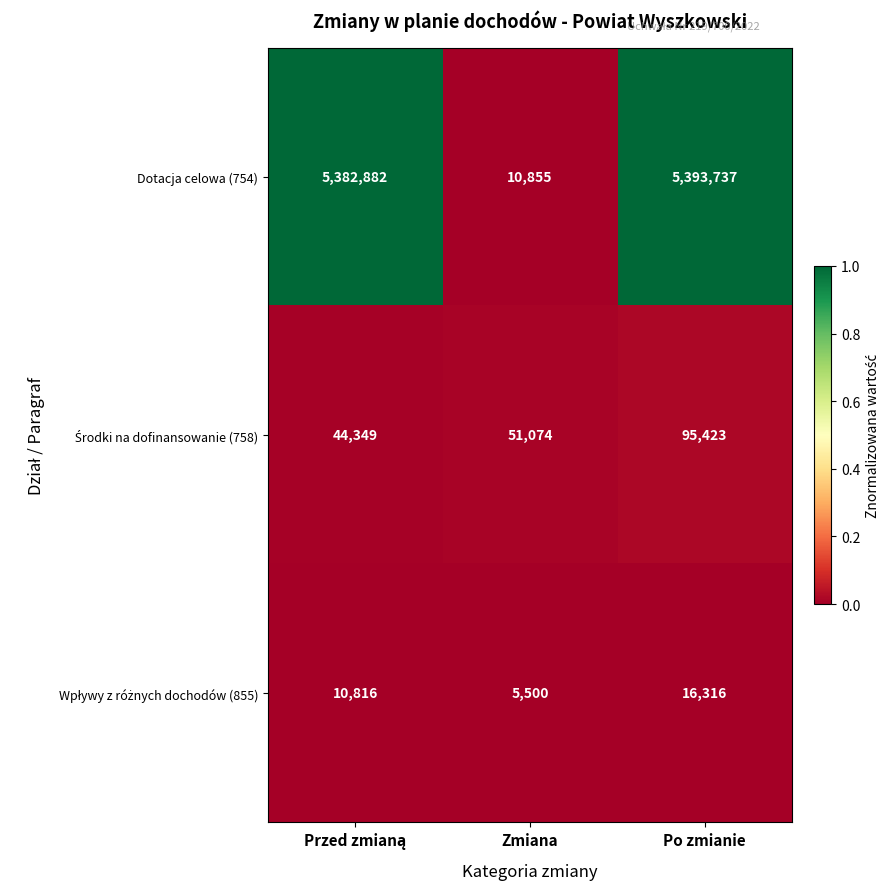

The value of Dotacja celowa (754) at Po zmianie is 5393737. True or false?

True